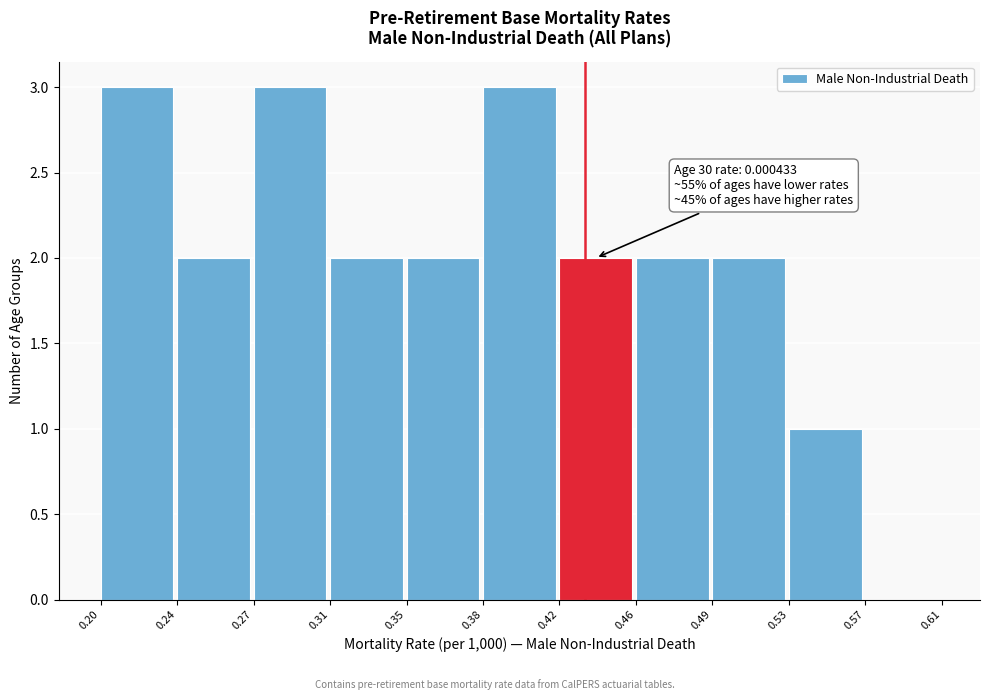

Reading left to right, extract all data points from this chart.

0.20=3	0.24=2	0.27=3	0.31=2	0.35=2	0.38=3	0.42=2	0.46=2	0.49=2	0.53=1	0.57=0